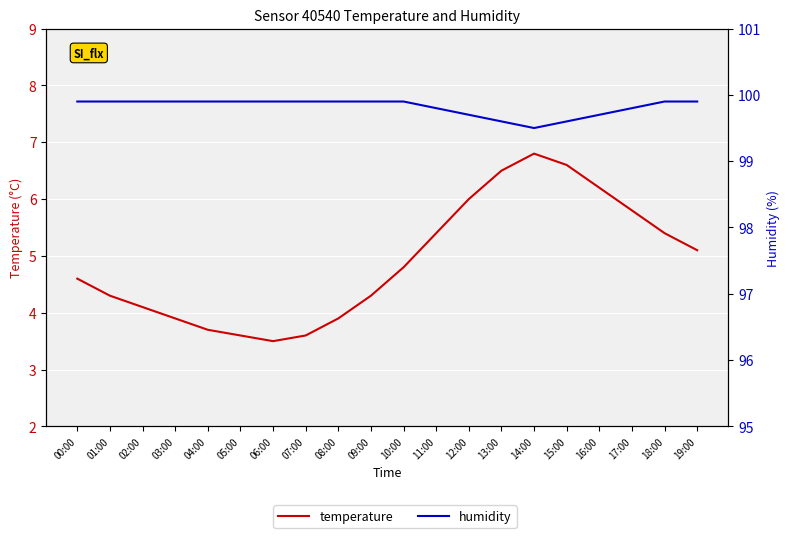

What is the label of the 8th point from the left?

07:00